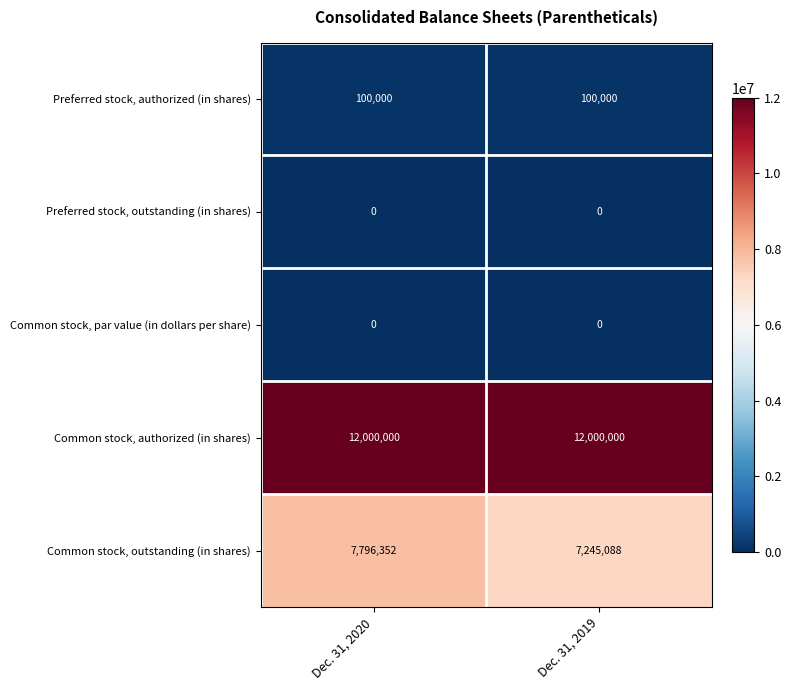

How many categories are shown in the chart?

2